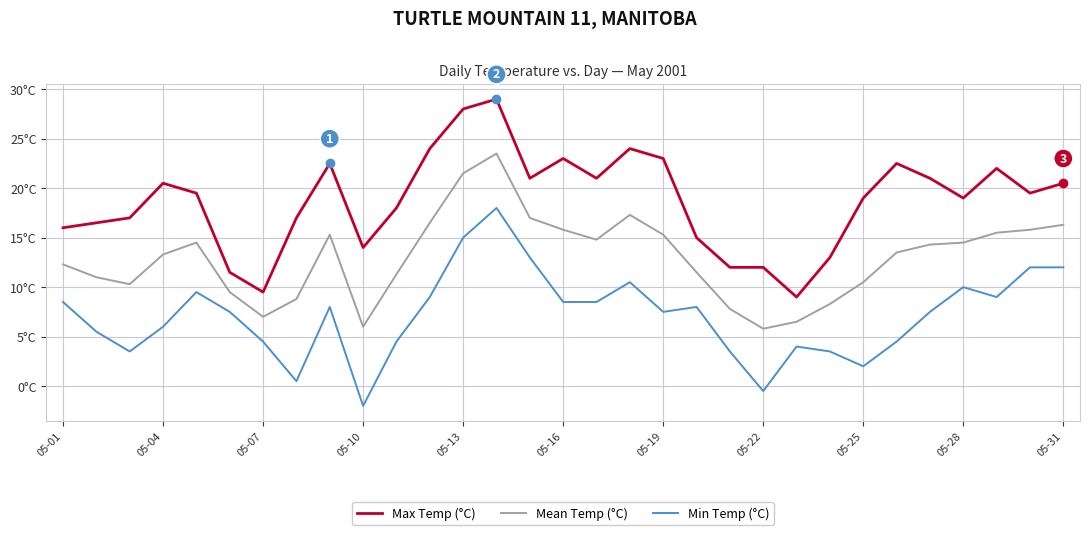

Which series has the widest spread of values?

Max Temp (°C)